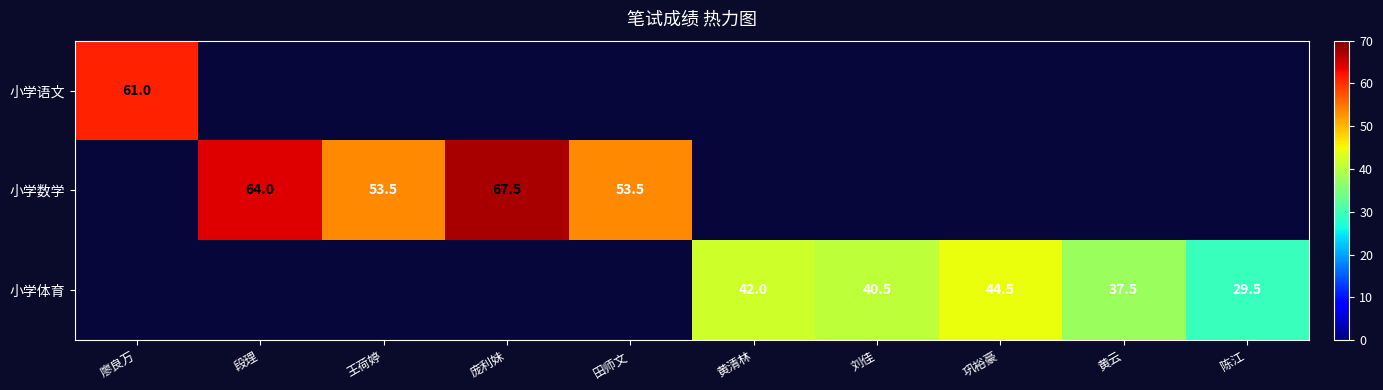

Is it true that 小学体育 equals 29.5 at 陈江?

True